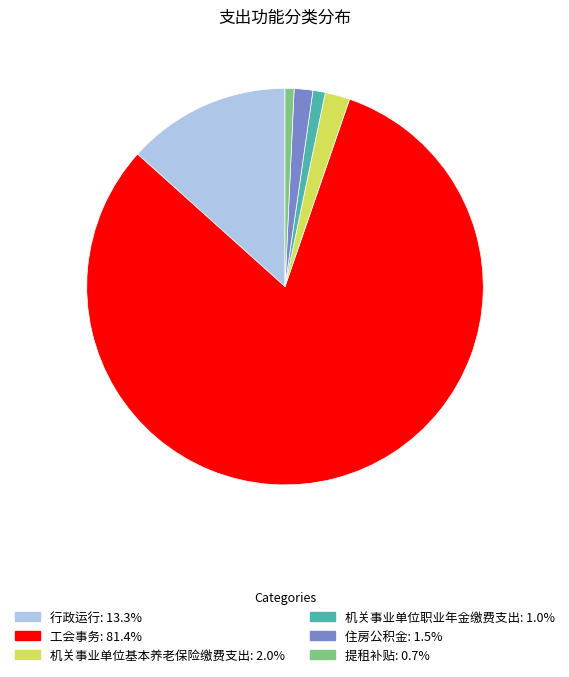

Approximately how many times larger is the value at 工会事务 compared to 机关事业单位基本养老保险缴费支出?

40.4